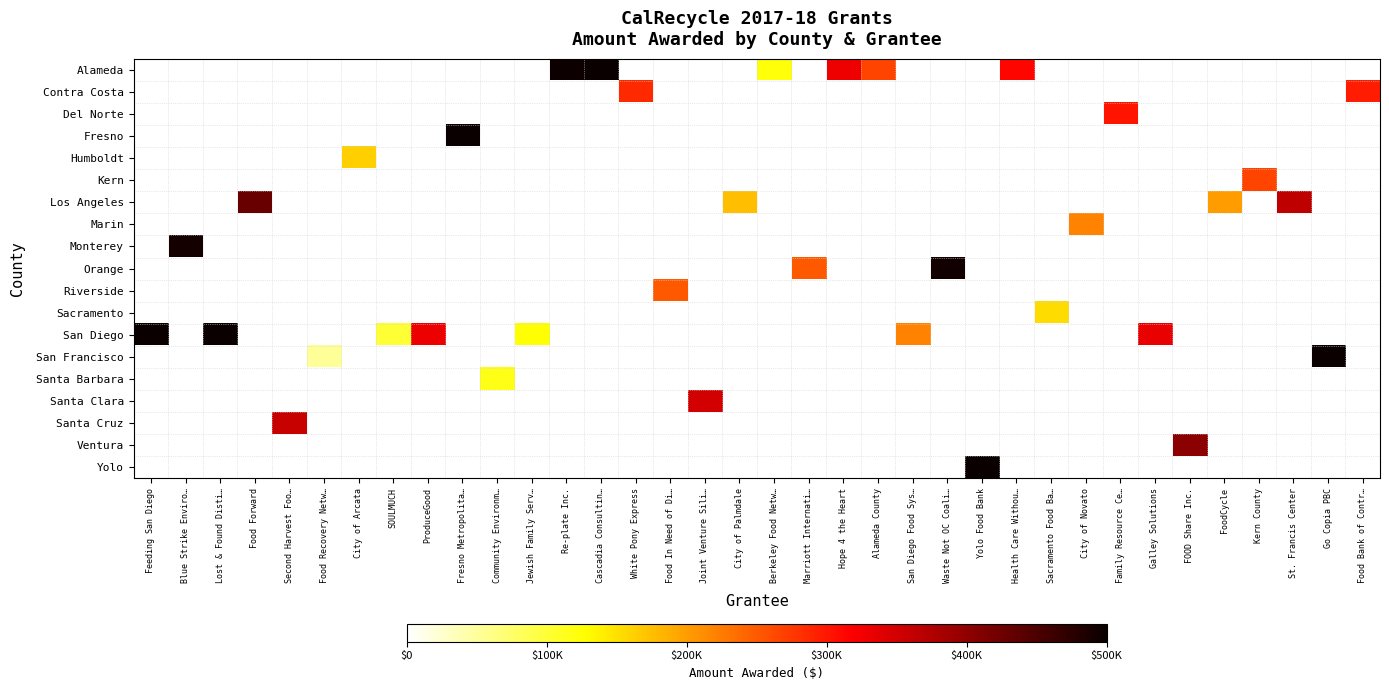

Reading left to right, extract all data points from this chart.

Alameda: Feeding San Diego=0	Blue Strike Enviro…=0	Lost & Found Disti…=0	Food Forward=0	Second Harvest Foo…=0	Food Recovery Netw…=0	City of Arcata=0	SOULMUCH=0	ProduceGood=0	Fresno Metropolita…=0	Community Environm…=0	Jewish Family Serv…=0	Re-plate Inc.=498000	Cascadia Consultin…=500000	White Pony Express=0	Food In Need of Di…=0	Joint Venture Sili…=0	City of Palmdale=0	Berkeley Food Netw…=121150	Marriott Internati…=0	Hope 4 the Heart=329776	Alameda County=266831	San Diego Food Sys…=0	Waste Not OC Coali…=0	Yolo Food Bank=0	Health Care Withou…=313820	Sacramento Food Ba…=0	City of Novato=0	Family Resource Ce…=0	Galley Solutions=0	FOOD Share Inc.=0	FoodCycle=0	Kern County=0	St. Francis Center=0	Go Copia PBC=0	Food Bank of Contr…=0
Contra Costa: Feeding San Diego=0	Blue Strike Enviro…=0	Lost & Found Disti…=0	Food Forward=0	Second Harvest Foo…=0	Food Recovery Netw…=0	City of Arcata=0	SOULMUCH=0	ProduceGood=0	Fresno Metropolita…=0	Community Environm…=0	Jewish Family Serv…=0	Re-plate Inc.=0	Cascadia Consultin…=0	White Pony Express=286530	Food In Need of Di…=0	Joint Venture Sili…=0	City of Palmdale=0	Berkeley Food Netw…=0	Marriott Internati…=0	Hope 4 the Heart=0	Alameda County=0	San Diego Food Sys…=0	Waste Not OC Coali…=0	Yolo Food Bank=0	Health Care Withou…=0	Sacramento Food Ba…=0	City of Novato=0	Family Resource Ce…=0	Galley Solutions=0	FOOD Share Inc.=0	FoodCycle=0	Kern County=0	St. Francis Center=0	Go Copia PBC=0	Food Bank of Contr…=296088
Del Norte: Feeding San Diego=0	Blue Strike Enviro…=0	Lost & Found Disti…=0	Food Forward=0	Second Harvest Foo…=0	Food Recovery Netw…=0	City of Arcata=0	SOULMUCH=0	ProduceGood=0	Fresno Metropolita…=0	Community Environm…=0	Jewish Family Serv…=0	Re-plate Inc.=0	Cascadia Consultin…=0	White Pony Express=0	Food In Need of Di…=0	Joint Venture Sili…=0	City of Palmdale=0	Berkeley Food Netw…=0	Marriott Internati…=0	Hope 4 the Heart=0	Alameda County=0	San Diego Food Sys…=0	Waste Not OC Coali…=0	Yolo Food Bank=0	Health Care Withou…=0	Sacramento Food Ba…=0	City of Novato=0	Family Resource Ce…=302106	Galley Solutions=0	FOOD Share Inc.=0	FoodCycle=0	Kern County=0	St. Francis Center=0	Go Copia PBC=0	Food Bank of Contr…=0
Fresno: Feeding San Diego=0	Blue Strike Enviro…=0	Lost & Found Disti…=0	Food Forward=0	Second Harvest Foo…=0	Food Recovery Netw…=0	City of Arcata=0	SOULMUCH=0	ProduceGood=0	Fresno Metropolita…=500000	Community Environm…=0	Jewish Family Serv…=0	Re-plate Inc.=0	Cascadia Consultin…=0	White Pony Express=0	Food In Need of Di…=0	Joint Venture Sili…=0	City of Palmdale=0	Berkeley Food Netw…=0	Marriott Internati…=0	Hope 4 the Heart=0	Alameda County=0	San Diego Food Sys…=0	Waste Not OC Coali…=0	Yolo Food Bank=0	Health Care Withou…=0	Sacramento Food Ba…=0	City of Novato=0	Family Resource Ce…=0	Galley Solutions=0	FOOD Share Inc.=0	FoodCycle=0	Kern County=0	St. Francis Center=0	Go Copia PBC=0	Food Bank of Contr…=0
Humboldt: Feeding San Diego=0	Blue Strike Enviro…=0	Lost & Found Disti…=0	Food Forward=0	Second Harvest Foo…=0	Food Recovery Netw…=0	City of Arcata=163657	SOULMUCH=0	ProduceGood=0	Fresno Metropolita…=0	Community Environm…=0	Jewish Family Serv…=0	Re-plate Inc.=0	Cascadia Consultin…=0	White Pony Express=0	Food In Need of Di…=0	Joint Venture Sili…=0	City of Palmdale=0	Berkeley Food Netw…=0	Marriott Internati…=0	Hope 4 the Heart=0	Alameda County=0	San Diego Food Sys…=0	Waste Not OC Coali…=0	Yolo Food Bank=0	Health Care Withou…=0	Sacramento Food Ba…=0	City of Novato=0	Family Resource Ce…=0	Galley Solutions=0	FOOD Share Inc.=0	FoodCycle=0	Kern County=0	St. Francis Center=0	Go Copia PBC=0	Food Bank of Contr…=0
Kern: Feeding San Diego=0	Blue Strike Enviro…=0	Lost & Found Disti…=0	Food Forward=0	Second Harvest Foo…=0	Food Recovery Netw…=0	City of Arcata=0	SOULMUCH=0	ProduceGood=0	Fresno Metropolita…=0	Community Environm…=0	Jewish Family Serv…=0	Re-plate Inc.=0	Cascadia Consultin…=0	White Pony Express=0	Food In Need of Di…=0	Joint Venture Sili…=0	City of Palmdale=0	Berkeley Food Netw…=0	Marriott Internati…=0	Hope 4 the Heart=0	Alameda County=0	San Diego Food Sys…=0	Waste Not OC Coali…=0	Yolo Food Bank=0	Health Care Withou…=0	Sacramento Food Ba…=0	City of Novato=0	Family Resource Ce…=0	Galley Solutions=0	FOOD Share Inc.=0	FoodCycle=0	Kern County=266795	St. Francis Center=0	Go Copia PBC=0	Food Bank of Contr…=0
Los Angeles: Feeding San Diego=0	Blue Strike Enviro…=0	Lost & Found Disti…=0	Food Forward=428563	Second Harvest Foo…=0	Food Recovery Netw…=0	City of Arcata=0	SOULMUCH=0	ProduceGood=0	Fresno Metropolita…=0	Community Environm…=0	Jewish Family Serv…=0	Re-plate Inc.=0	Cascadia Consultin…=0	White Pony Express=0	Food In Need of Di…=0	Joint Venture Sili…=0	City of Palmdale=174000	Berkeley Food Netw…=0	Marriott Internati…=0	Hope 4 the Heart=0	Alameda County=0	San Diego Food Sys…=0	Waste Not OC Coali…=0	Yolo Food Bank=0	Health Care Withou…=0	Sacramento Food Ba…=0	City of Novato=0	Family Resource Ce…=0	Galley Solutions=0	FOOD Share Inc.=0	FoodCycle=200000	Kern County=0	St. Francis Center=363846	Go Copia PBC=0	Food Bank of Contr…=0
Marin: Feeding San Diego=0	Blue Strike Enviro…=0	Lost & Found Disti…=0	Food Forward=0	Second Harvest Foo…=0	Food Recovery Netw…=0	City of Arcata=0	SOULMUCH=0	ProduceGood=0	Fresno Metropolita…=0	Community Environm…=0	Jewish Family Serv…=0	Re-plate Inc.=0	Cascadia Consultin…=0	White Pony Express=0	Food In Need of Di…=0	Joint Venture Sili…=0	City of Palmdale=0	Berkeley Food Netw…=0	Marriott Internati…=0	Hope 4 the Heart=0	Alameda County=0	San Diego Food Sys…=0	Waste Not OC Coali…=0	Yolo Food Bank=0	Health Care Withou…=0	Sacramento Food Ba…=0	City of Novato=220500	Family Resource Ce…=0	Galley Solutions=0	FOOD Share Inc.=0	FoodCycle=0	Kern County=0	St. Francis Center=0	Go Copia PBC=0	Food Bank of Contr…=0
Monterey: Feeding San Diego=0	Blue Strike Enviro…=492000	Lost & Found Disti…=0	Food Forward=0	Second Harvest Foo…=0	Food Recovery Netw…=0	City of Arcata=0	SOULMUCH=0	ProduceGood=0	Fresno Metropolita…=0	Community Environm…=0	Jewish Family Serv…=0	Re-plate Inc.=0	Cascadia Consultin…=0	White Pony Express=0	Food In Need of Di…=0	Joint Venture Sili…=0	City of Palmdale=0	Berkeley Food Netw…=0	Marriott Internati…=0	Hope 4 the Heart=0	Alameda County=0	San Diego Food Sys…=0	Waste Not OC Coali…=0	Yolo Food Bank=0	Health Care Withou…=0	Sacramento Food Ba…=0	City of Novato=0	Family Resource Ce…=0	Galley Solutions=0	FOOD Share Inc.=0	FoodCycle=0	Kern County=0	St. Francis Center=0	Go Copia PBC=0	Food Bank of Contr…=0
Orange: Feeding San Diego=0	Blue Strike Enviro…=0	Lost & Found Disti…=0	Food Forward=0	Second Harvest Foo…=0	Food Recovery Netw…=0	City of Arcata=0	SOULMUCH=0	ProduceGood=0	Fresno Metropolita…=0	Community Environm…=0	Jewish Family Serv…=0	Re-plate Inc.=0	Cascadia Consultin…=0	White Pony Express=0	Food In Need of Di…=0	Joint Venture Sili…=0	City of Palmdale=0	Berkeley Food Netw…=0	Marriott Internati…=250745	Hope 4 the Heart=0	Alameda County=0	San Diego Food Sys…=0	Waste Not OC Coali…=492221	Yolo Food Bank=0	Health Care Withou…=0	Sacramento Food Ba…=0	City of Novato=0	Family Resource Ce…=0	Galley Solutions=0	FOOD Share Inc.=0	FoodCycle=0	Kern County=0	St. Francis Center=0	Go Copia PBC=0	Food Bank of Contr…=0
Riverside: Feeding San Diego=0	Blue Strike Enviro…=0	Lost & Found Disti…=0	Food Forward=0	Second Harvest Foo…=0	Food Recovery Netw…=0	City of Arcata=0	SOULMUCH=0	ProduceGood=0	Fresno Metropolita…=0	Community Environm…=0	Jewish Family Serv…=0	Re-plate Inc.=0	Cascadia Consultin…=0	White Pony Express=0	Food In Need of Di…=250000	Joint Venture Sili…=0	City of Palmdale=0	Berkeley Food Netw…=0	Marriott Internati…=0	Hope 4 the Heart=0	Alameda County=0	San Diego Food Sys…=0	Waste Not OC Coali…=0	Yolo Food Bank=0	Health Care Withou…=0	Sacramento Food Ba…=0	City of Novato=0	Family Resource Ce…=0	Galley Solutions=0	FOOD Share Inc.=0	FoodCycle=0	Kern County=0	St. Francis Center=0	Go Copia PBC=0	Food Bank of Contr…=0
Sacramento: Feeding San Diego=0	Blue Strike Enviro…=0	Lost & Found Disti…=0	Food Forward=0	Second Harvest Foo…=0	Food Recovery Netw…=0	City of Arcata=0	SOULMUCH=0	ProduceGood=0	Fresno Metropolita…=0	Community Environm…=0	Jewish Family Serv…=0	Re-plate Inc.=0	Cascadia Consultin…=0	White Pony Express=0	Food In Need of Di…=0	Joint Venture Sili…=0	City of Palmdale=0	Berkeley Food Netw…=0	Marriott Internati…=0	Hope 4 the Heart=0	Alameda County=0	San Diego Food Sys…=0	Waste Not OC Coali…=0	Yolo Food Bank=0	Health Care Withou…=0	Sacramento Food Ba…=153562	City of Novato=0	Family Resource Ce…=0	Galley Solutions=0	FOOD Share Inc.=0	FoodCycle=0	Kern County=0	St. Francis Center=0	Go Copia PBC=0	Food Bank of Contr…=0
San Diego: Feeding San Diego=500000	Blue Strike Enviro…=0	Lost & Found Disti…=499636	Food Forward=0	Second Harvest Foo…=0	Food Recovery Netw…=0	City of Arcata=0	SOULMUCH=100441	ProduceGood=330435	Fresno Metropolita…=0	Community Environm…=0	Jewish Family Serv…=126648	Re-plate Inc.=0	Cascadia Consultin…=0	White Pony Express=0	Food In Need of Di…=0	Joint Venture Sili…=0	City of Palmdale=0	Berkeley Food Netw…=0	Marriott Internati…=0	Hope 4 the Heart=0	Alameda County=0	San Diego Food Sys…=220700	Waste Not OC Coali…=0	Yolo Food Bank=0	Health Care Withou…=0	Sacramento Food Ba…=0	City of Novato=0	Family Resource Ce…=0	Galley Solutions=333821	FOOD Share Inc.=0	FoodCycle=0	Kern County=0	St. Francis Center=0	Go Copia PBC=0	Food Bank of Contr…=0
San Francisco: Feeding San Diego=0	Blue Strike Enviro…=0	Lost & Found Disti…=0	Food Forward=0	Second Harvest Foo…=0	Food Recovery Netw…=52665	City of Arcata=0	SOULMUCH=0	ProduceGood=0	Fresno Metropolita…=0	Community Environm…=0	Jewish Family Serv…=0	Re-plate Inc.=0	Cascadia Consultin…=0	White Pony Express=0	Food In Need of Di…=0	Joint Venture Sili…=0	City of Palmdale=0	Berkeley Food Netw…=0	Marriott Internati…=0	Hope 4 the Heart=0	Alameda County=0	San Diego Food Sys…=0	Waste Not OC Coali…=0	Yolo Food Bank=0	Health Care Withou…=0	Sacramento Food Ba…=0	City of Novato=0	Family Resource Ce…=0	Galley Solutions=0	FOOD Share Inc.=0	FoodCycle=0	Kern County=0	St. Francis Center=0	Go Copia PBC=500000	Food Bank of Contr…=0
Santa Barbara: Feeding San Diego=0	Blue Strike Enviro…=0	Lost & Found Disti…=0	Food Forward=0	Second Harvest Foo…=0	Food Recovery Netw…=0	City of Arcata=0	SOULMUCH=0	ProduceGood=0	Fresno Metropolita…=0	Community Environm…=116355	Jewish Family Serv…=0	Re-plate Inc.=0	Cascadia Consultin…=0	White Pony Express=0	Food In Need of Di…=0	Joint Venture Sili…=0	City of Palmdale=0	Berkeley Food Netw…=0	Marriott Internati…=0	Hope 4 the Heart=0	Alameda County=0	San Diego Food Sys…=0	Waste Not OC Coali…=0	Yolo Food Bank=0	Health Care Withou…=0	Sacramento Food Ba…=0	City of Novato=0	Family Resource Ce…=0	Galley Solutions=0	FOOD Share Inc.=0	FoodCycle=0	Kern County=0	St. Francis Center=0	Go Copia PBC=0	Food Bank of Contr…=0
Santa Clara: Feeding San Diego=0	Blue Strike Enviro…=0	Lost & Found Disti…=0	Food Forward=0	Second Harvest Foo…=0	Food Recovery Netw…=0	City of Arcata=0	SOULMUCH=0	ProduceGood=0	Fresno Metropolita…=0	Community Environm…=0	Jewish Family Serv…=0	Re-plate Inc.=0	Cascadia Consultin…=0	White Pony Express=0	Food In Need of Di…=0	Joint Venture Sili…=350000	City of Palmdale=0	Berkeley Food Netw…=0	Marriott Internati…=0	Hope 4 the Heart=0	Alameda County=0	San Diego Food Sys…=0	Waste Not OC Coali…=0	Yolo Food Bank=0	Health Care Withou…=0	Sacramento Food Ba…=0	City of Novato=0	Family Resource Ce…=0	Galley Solutions=0	FOOD Share Inc.=0	FoodCycle=0	Kern County=0	St. Francis Center=0	Go Copia PBC=0	Food Bank of Contr…=0
Santa Cruz: Feeding San Diego=0	Blue Strike Enviro…=0	Lost & Found Disti…=0	Food Forward=0	Second Harvest Foo…=358804	Food Recovery Netw…=0	City of Arcata=0	SOULMUCH=0	ProduceGood=0	Fresno Metropolita…=0	Community Environm…=0	Jewish Family Serv…=0	Re-plate Inc.=0	Cascadia Consultin…=0	White Pony Express=0	Food In Need of Di…=0	Joint Venture Sili…=0	City of Palmdale=0	Berkeley Food Netw…=0	Marriott Internati…=0	Hope 4 the Heart=0	Alameda County=0	San Diego Food Sys…=0	Waste Not OC Coali…=0	Yolo Food Bank=0	Health Care Withou…=0	Sacramento Food Ba…=0	City of Novato=0	Family Resource Ce…=0	Galley Solutions=0	FOOD Share Inc.=0	FoodCycle=0	Kern County=0	St. Francis Center=0	Go Copia PBC=0	Food Bank of Contr…=0
Ventura: Feeding San Diego=0	Blue Strike Enviro…=0	Lost & Found Disti…=0	Food Forward=0	Second Harvest Foo…=0	Food Recovery Netw…=0	City of Arcata=0	SOULMUCH=0	ProduceGood=0	Fresno Metropolita…=0	Community Environm…=0	Jewish Family Serv…=0	Re-plate Inc.=0	Cascadia Consultin…=0	White Pony Express=0	Food In Need of Di…=0	Joint Venture Sili…=0	City of Palmdale=0	Berkeley Food Netw…=0	Marriott Internati…=0	Hope 4 the Heart=0	Alameda County=0	San Diego Food Sys…=0	Waste Not OC Coali…=0	Yolo Food Bank=0	Health Care Withou…=0	Sacramento Food Ba…=0	City of Novato=0	Family Resource Ce…=0	Galley Solutions=0	FOOD Share Inc.=403976	FoodCycle=0	Kern County=0	St. Francis Center=0	Go Copia PBC=0	Food Bank of Contr…=0
Yolo: Feeding San Diego=0	Blue Strike Enviro…=0	Lost & Found Disti…=0	Food Forward=0	Second Harvest Foo…=0	Food Recovery Netw…=0	City of Arcata=0	SOULMUCH=0	ProduceGood=0	Fresno Metropolita…=0	Community Environm…=0	Jewish Family Serv…=0	Re-plate Inc.=0	Cascadia Consultin…=0	White Pony Express=0	Food In Need of Di…=0	Joint Venture Sili…=0	City of Palmdale=0	Berkeley Food Netw…=0	Marriott Internati…=0	Hope 4 the Heart=0	Alameda County=0	San Diego Food Sys…=0	Waste Not OC Coali…=0	Yolo Food Bank=500000	Health Care Withou…=0	Sacramento Food Ba…=0	City of Novato=0	Family Resource Ce…=0	Galley Solutions=0	FOOD Share Inc.=0	FoodCycle=0	Kern County=0	St. Francis Center=0	Go Copia PBC=0	Food Bank of Contr…=0